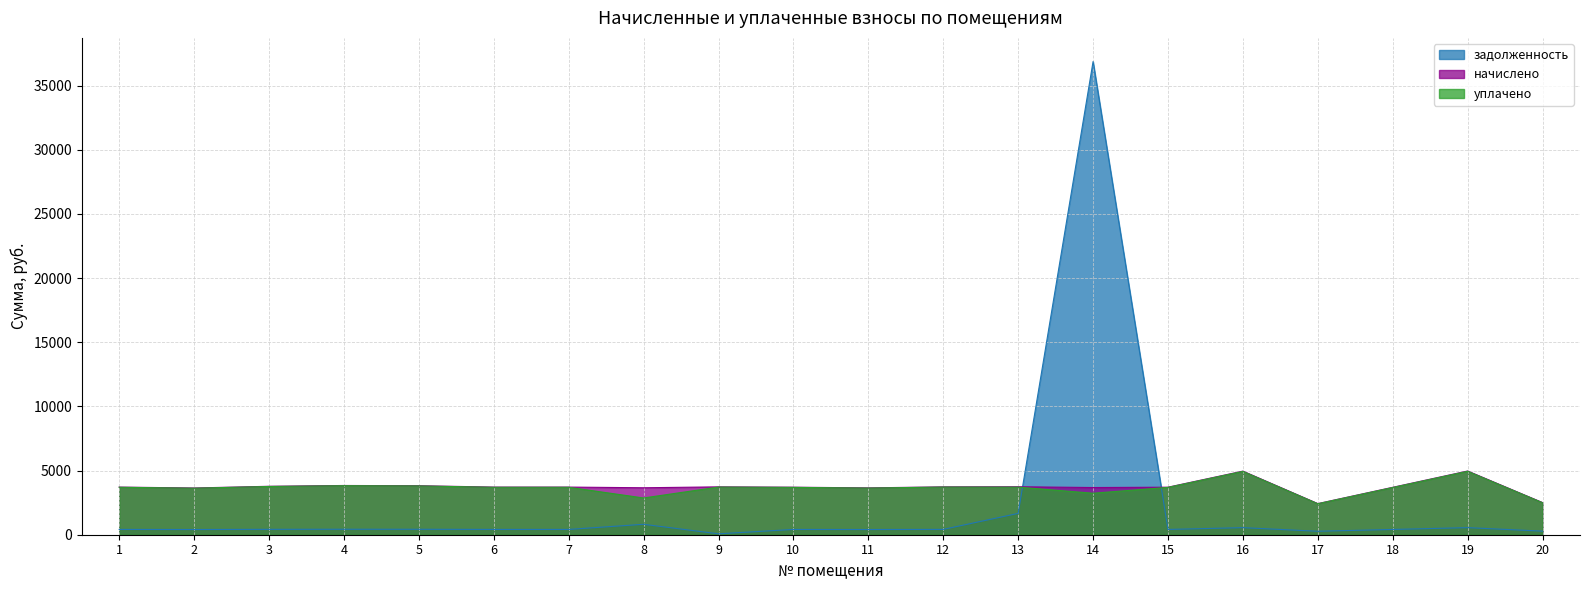

How many lines are shown in the chart?

3